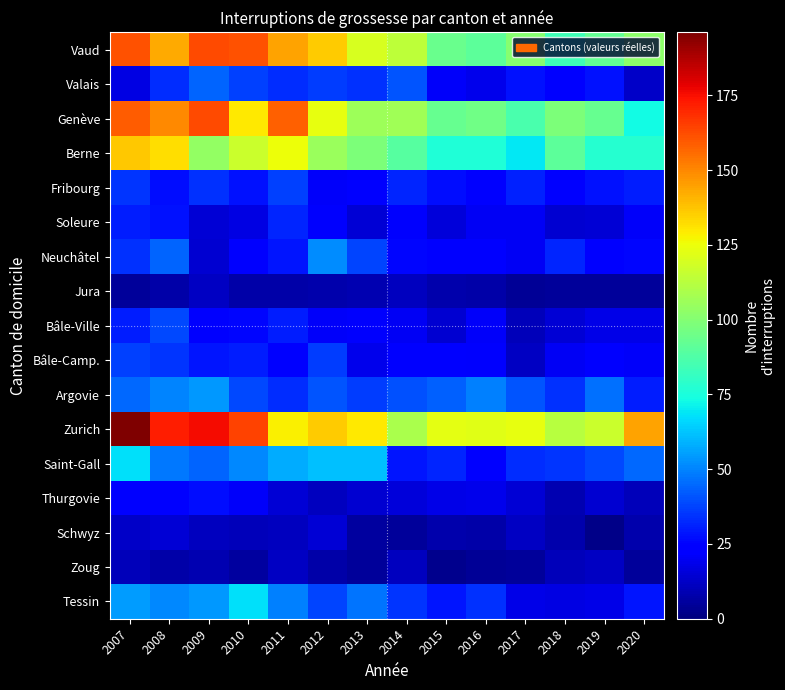

Reading left to right, transcribe all the data shown in this chart.

Vaud: 2007=161	2008=143	2009=163	2010=161	2011=144	2012=136	2013=120	2014=114	2015=94	2016=91	2017=101	2018=84	2019=92	2020=102
Valais: 2007=17	2008=33	2009=44	2010=37	2011=33	2012=36	2013=34	2014=41	2015=21	2016=19	2017=28	2018=24	2019=28	2020=13
Genève: 2007=159	2008=150	2009=163	2010=130	2011=158	2012=124	2013=106	2014=107	2015=93	2016=95	2017=86	2018=98	2019=93	2020=73
Berne: 2007=137	2008=132	2009=104	2010=117	2011=125	2012=105	2013=98	2014=89	2015=76	2016=76	2017=69	2018=91	2019=78	2020=78
Fribourg: 2007=35	2008=27	2009=34	2010=28	2011=37	2012=21	2013=24	2014=32	2015=27	2016=25	2017=31	2018=23	2019=28	2020=30
Soleure: 2007=30	2008=28	2009=15	2010=17	2011=32	2012=22	2013=15	2014=22	2015=16	2016=20	2017=20	2018=14	2019=15	2020=21
Neuchâtel: 2007=34	2008=44	2009=14	2010=23	2011=29	2012=52	2013=38	2014=26	2015=24	2016=24	2017=20	2018=32	2019=24	2020=26
Jura: 2007=5	2008=7	2009=12	2010=7	2011=7	2012=8	2013=9	2014=11	2015=8	2016=7	2017=4	2018=5	2019=5	2020=5
Bâle-Ville: 2007=30	2008=39	2009=25	2010=26	2011=30	2012=21	2013=22	2014=20	2015=14	2016=21	2017=10	2018=15	2019=18	2020=18
Bâle-Camp.: 2007=37	2008=35	2009=29	2010=30	2011=23	2012=36	2013=19	2014=24	2015=25	2016=22	2017=12	2018=20	2019=24	2020=21
Argovie: 2007=45	2008=50	2009=54	2010=39	2011=33	2012=41	2013=36	2014=40	2015=43	2016=49	2017=41	2018=34	2019=46	2020=30
Zurich: 2007=196	2008=172	2009=176	2010=164	2011=128	2012=136	2013=130	2014=109	2015=123	2016=122	2017=124	2018=112	2019=117	2020=144
Saint-Gall: 2007=68	2008=48	2009=44	2010=51	2011=58	2012=62	2013=62	2014=29	2015=32	2016=24	2017=33	2018=35	2019=39	2020=45
Thurgovie: 2007=23	2008=25	2009=27	2010=21	2011=15	2012=11	2013=14	2014=16	2015=18	2016=19	2017=15	2018=9	2019=14	2020=10
Schwyz: 2007=13	2008=15	2009=11	2010=10	2011=11	2012=15	2013=6	2014=5	2015=8	2016=7	2017=12	2018=8	2019=2	2020=8
Zoug: 2007=10	2008=7	2009=9	2010=6	2011=12	2012=7	2013=5	2014=11	2015=3	2016=4	2017=5	2018=10	2019=12	2020=5
Tessin: 2007=55	2008=51	2009=54	2010=68	2011=49	2012=38	2013=47	2014=35	2015=29	2016=34	2017=18	2018=17	2019=18	2020=29